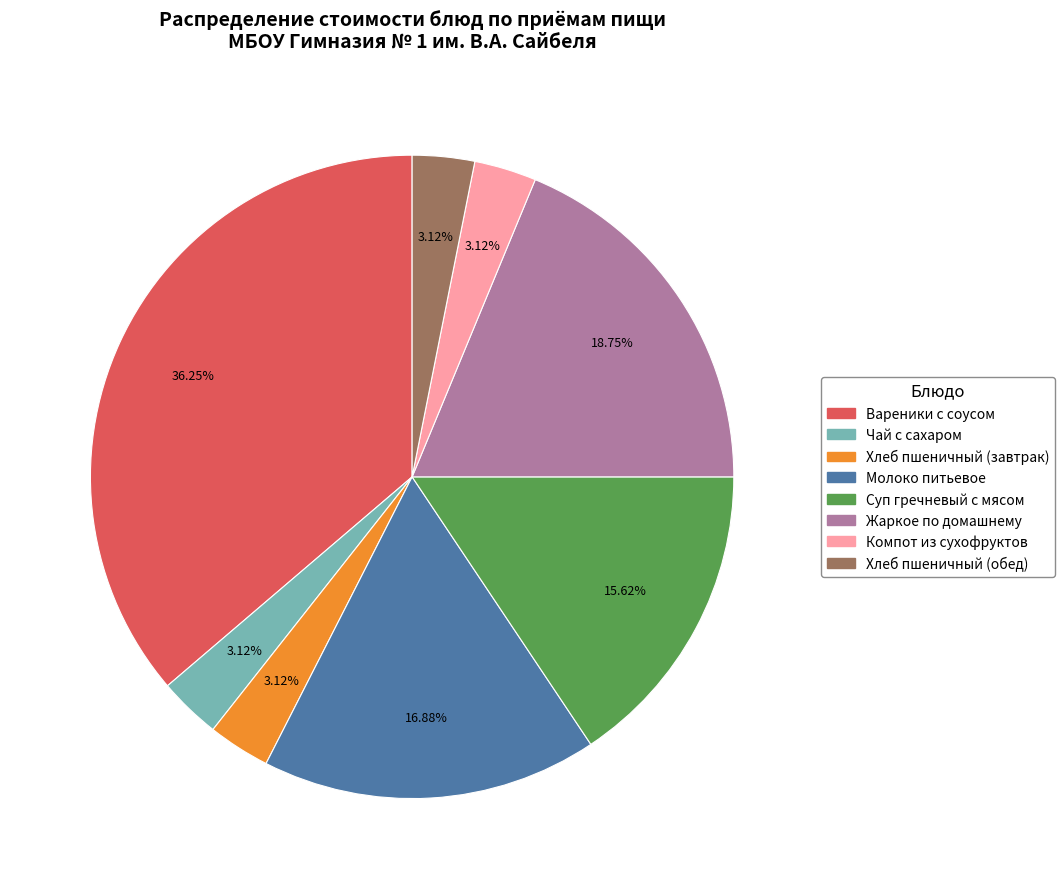

What percentage is the Компот из сухофруктов slice, to the nearest percent?

3%